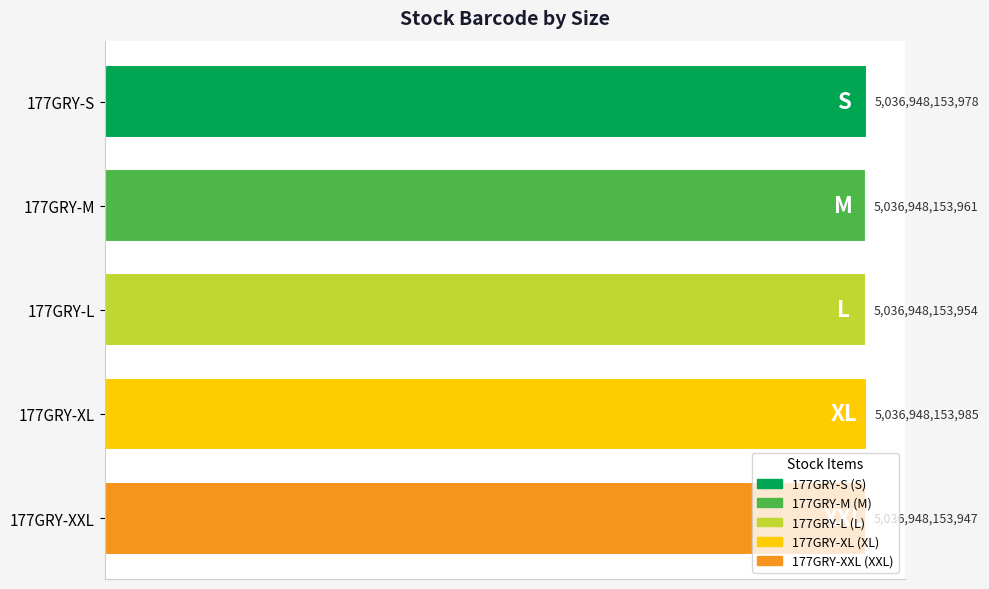

Does the chart contain stacked bars?

No